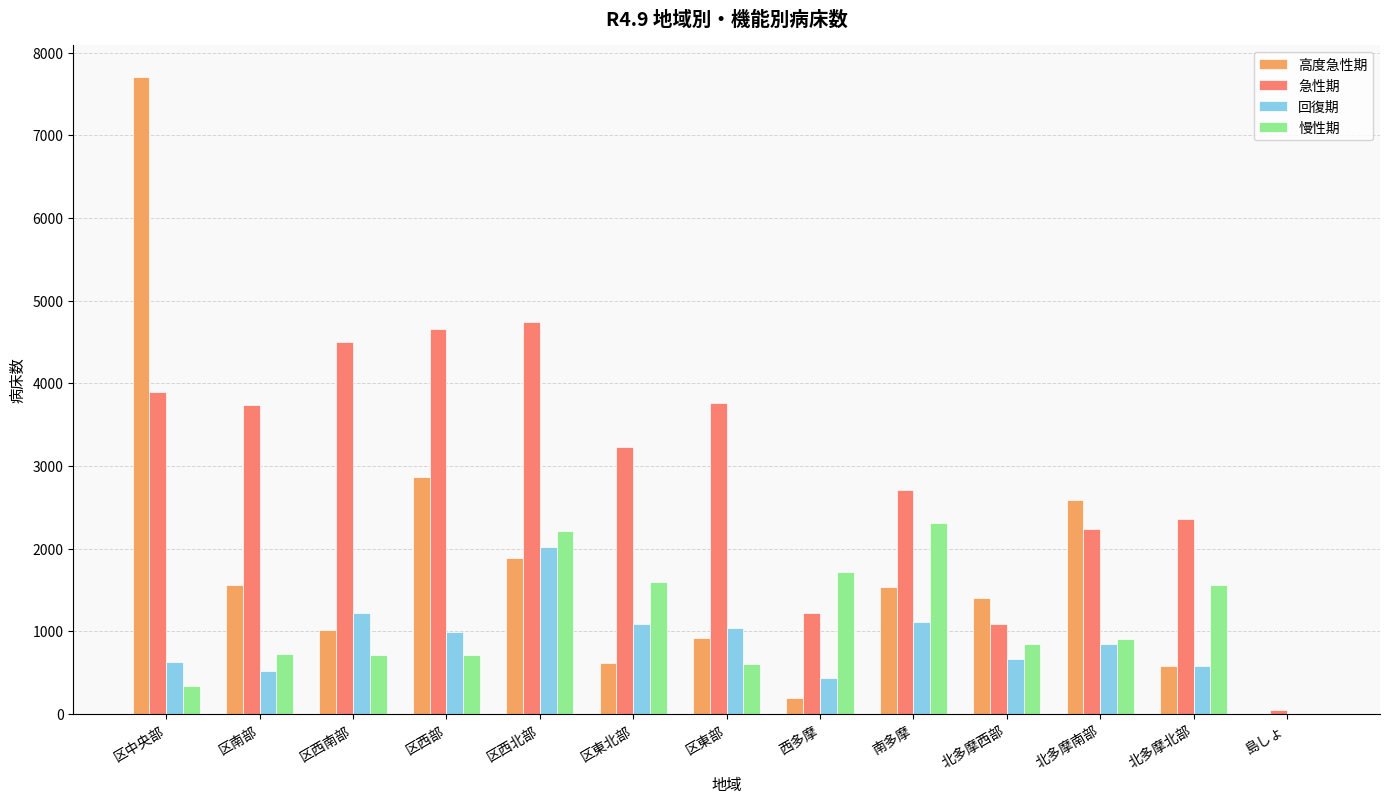

What is the sum of all 慢性期 values?

14224